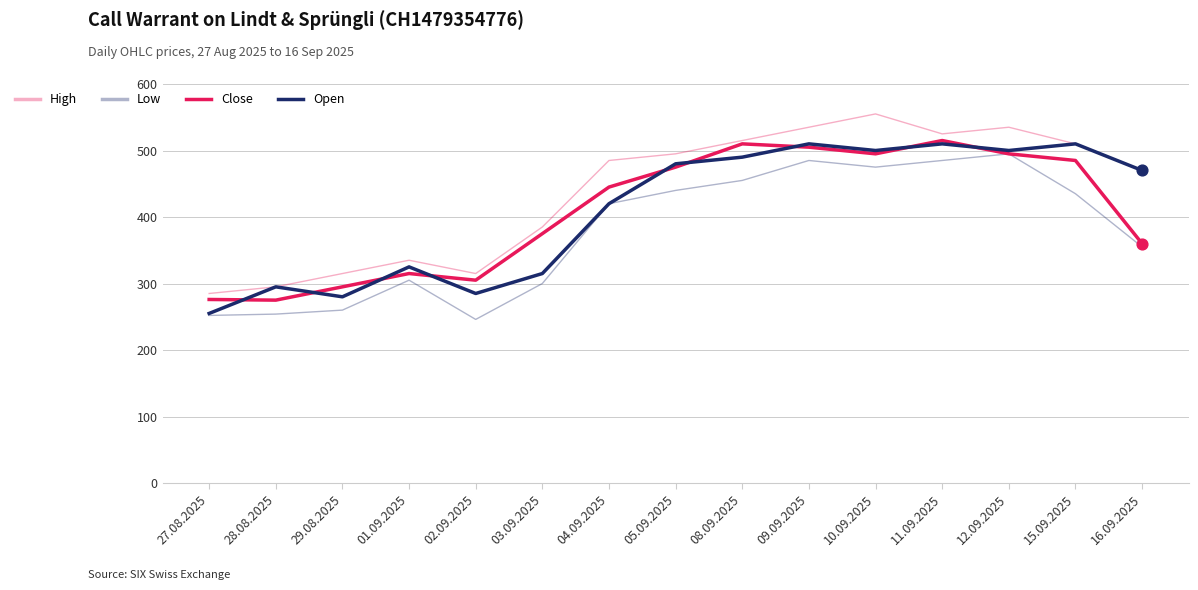

Is this an area chart (filled region under the line)?

No